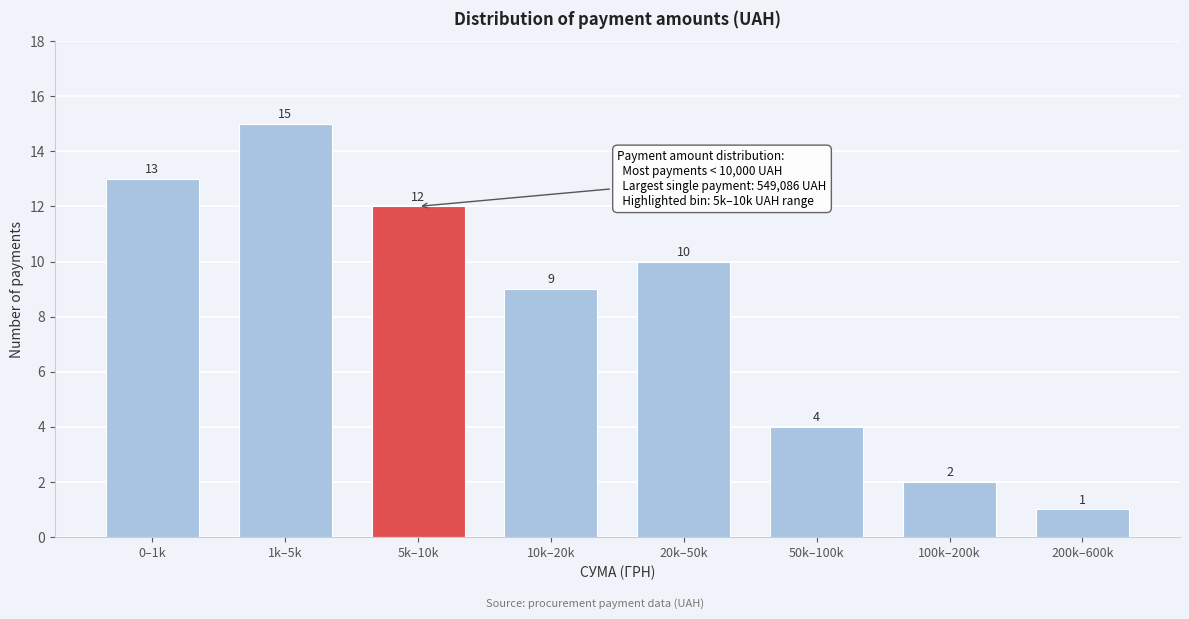

Reading left to right, list all the values displayed in this chart.

0–1k=13	1k–5k=15	5k–10k=12	10k–20k=9	20k–50k=10	50k–100k=4	100k–200k=2	200k–600k=1